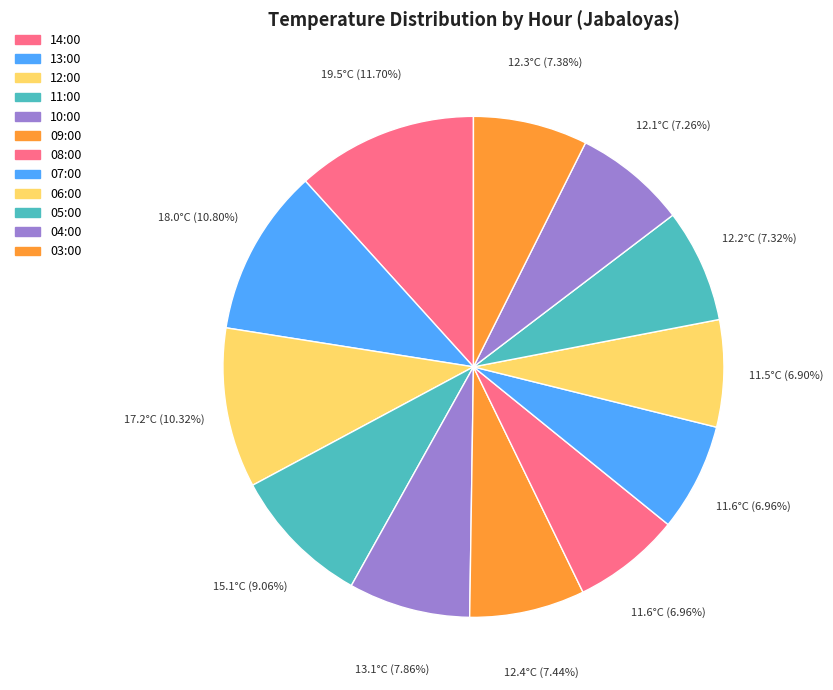

How many slices are in this pie chart?

12